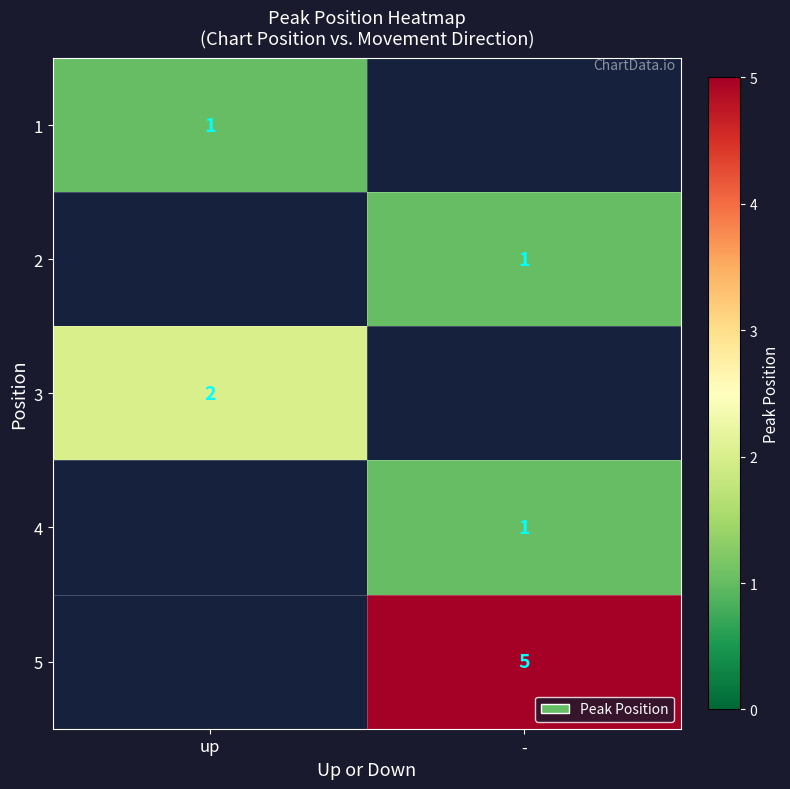

Is it true that 2 equals 1 at -?

True